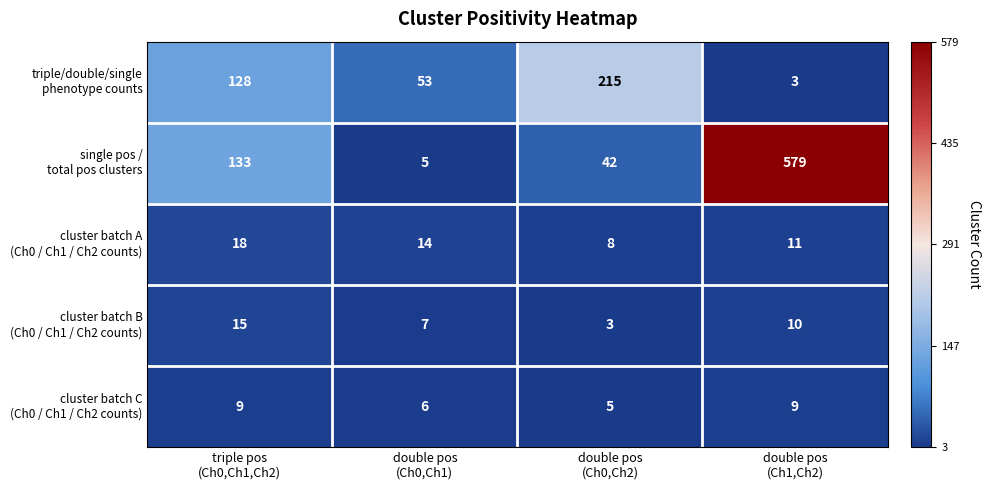

What is the spread (max minus min) of values at double pos
(Ch0,Ch1)?

48